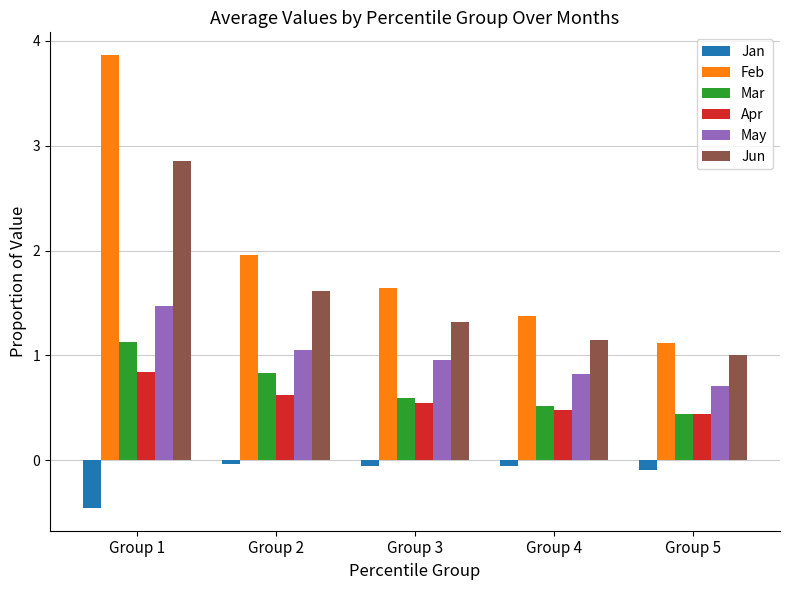

Which category has the highest value in the Jun series?

Group 1